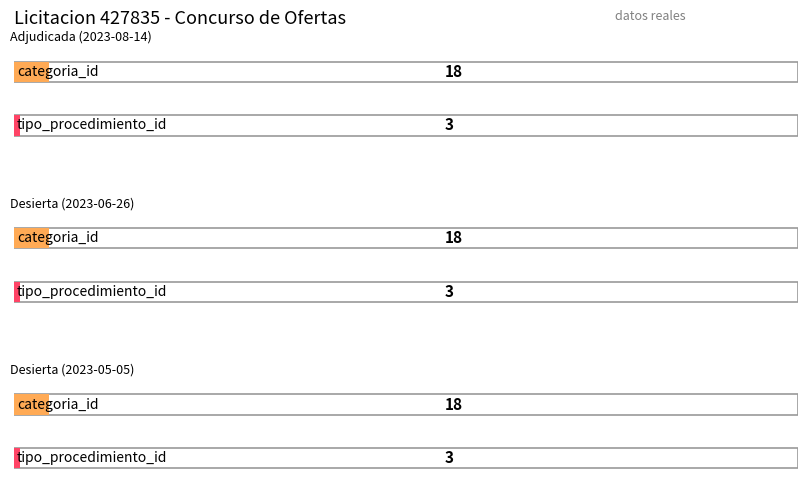

Which has a higher value, Adjudicada (2023-08-14) or Desierta (2023-06-26)?

Adjudicada (2023-08-14)